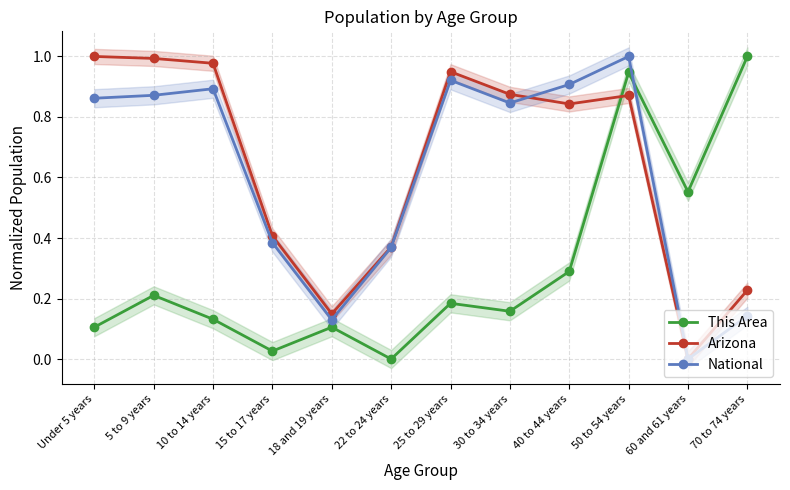

In This Area, how many points are lower than both neighbors (excluding endpoints)?

4